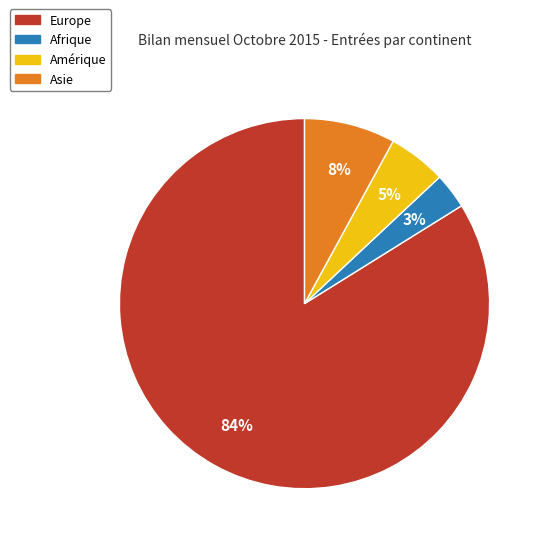

True or false: Europe accounts for 78% of the total.

False